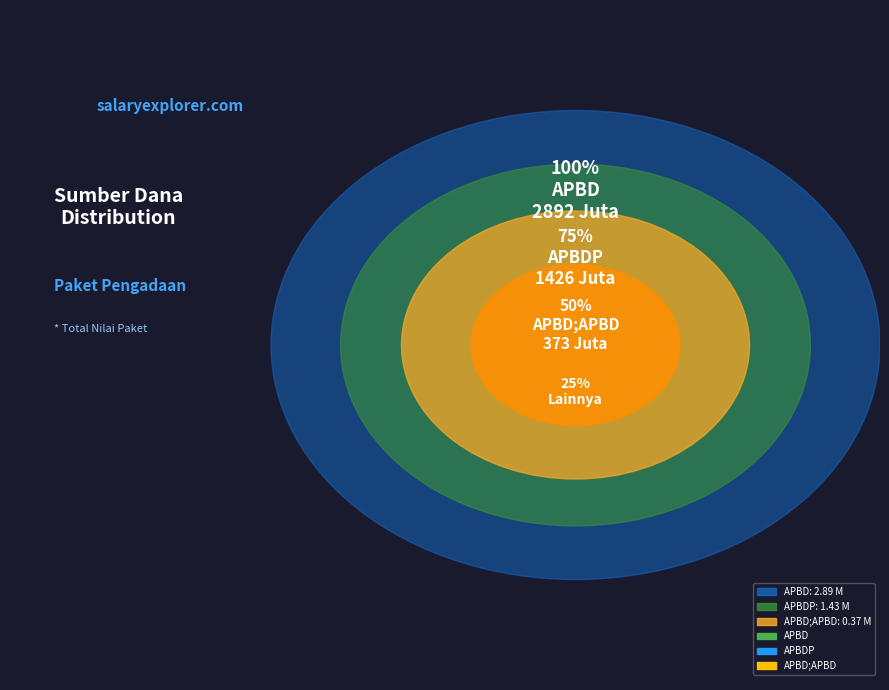

What percentage is the APBD slice, to the nearest percent?

62%